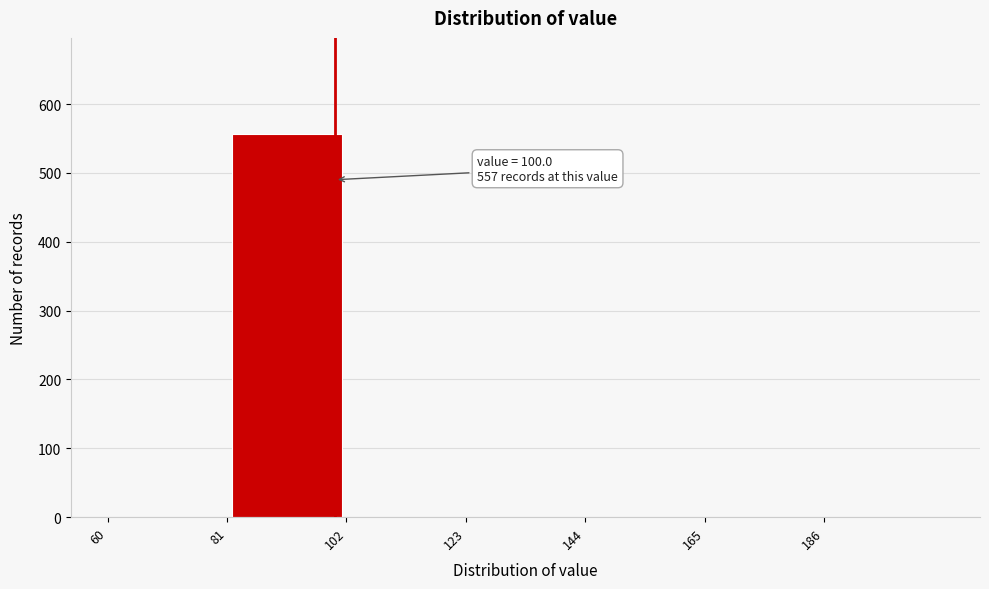

Over which range of the x-axis is the bar tallest?

81 to 102